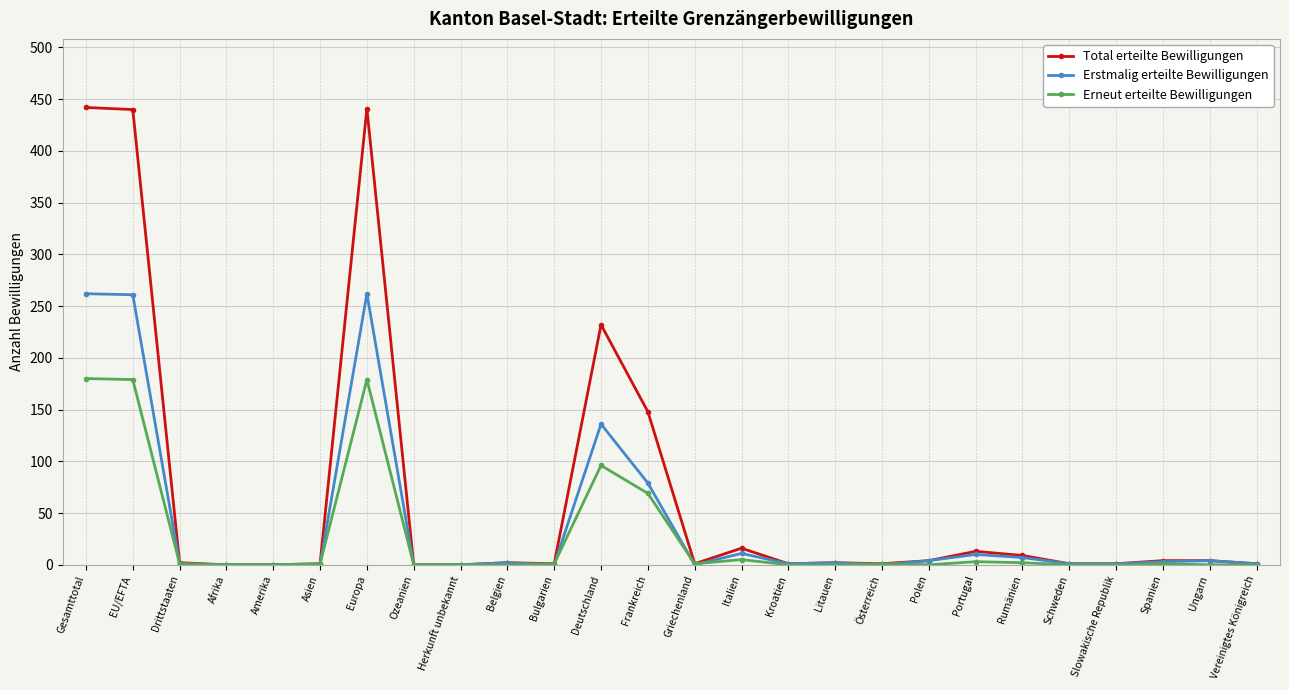

How many lines are shown in the chart?

3